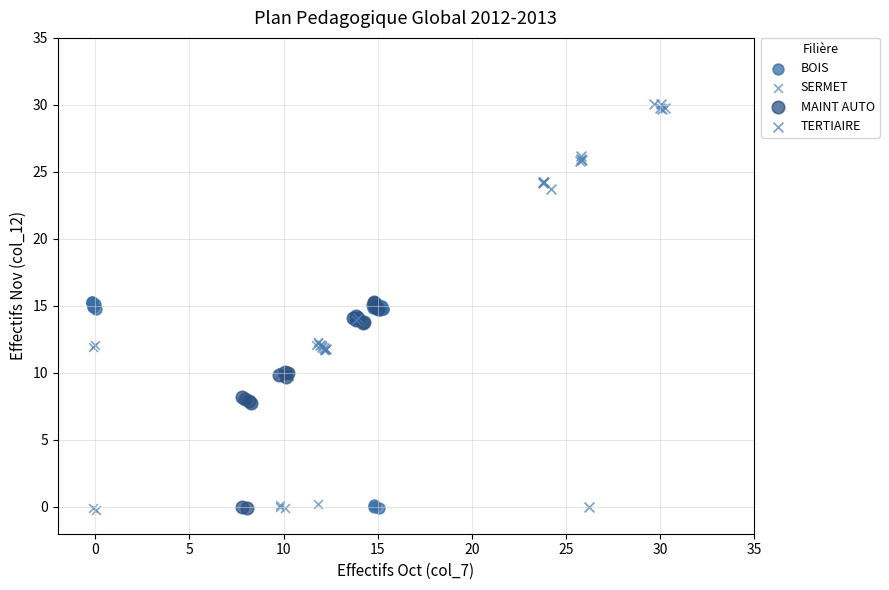

Which series has the largest Y range (max minus min)?

TERTIAIRE